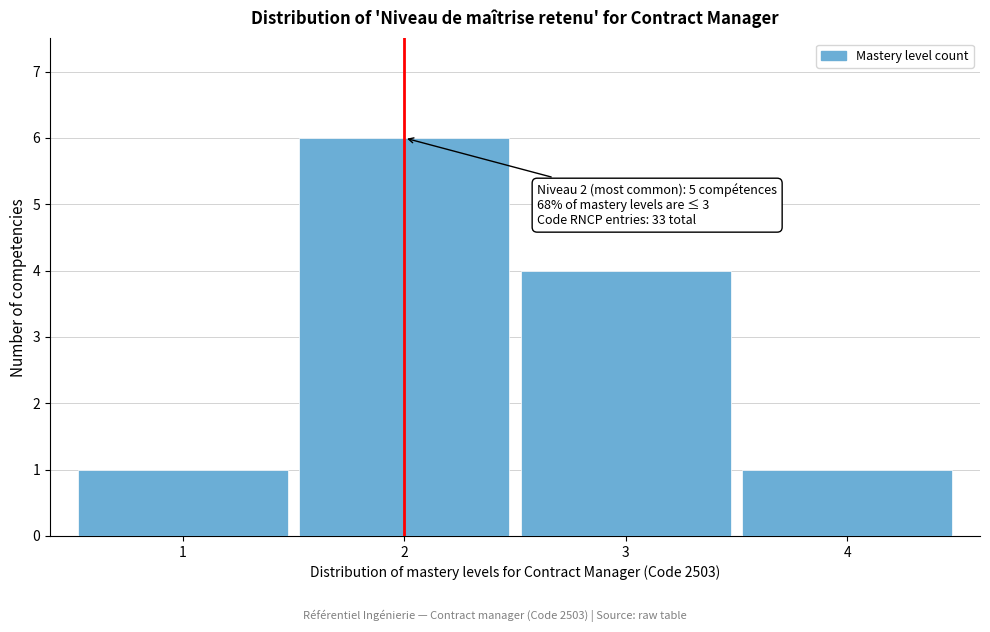

Reading left to right, transcribe all the data shown in this chart.

1	6	4	1